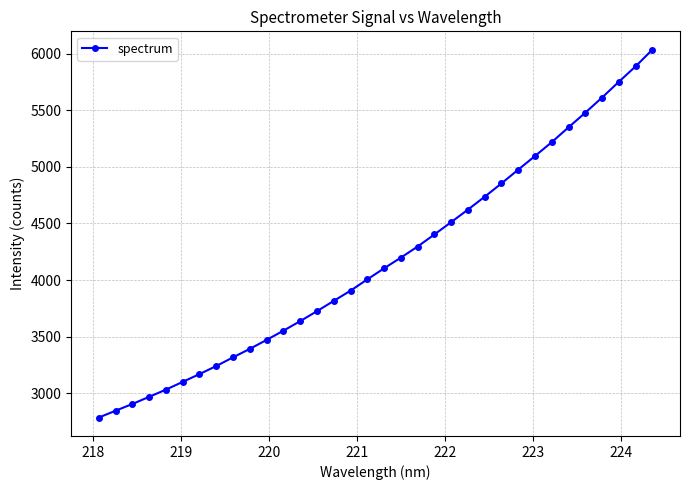

What is the average value?

4176.3